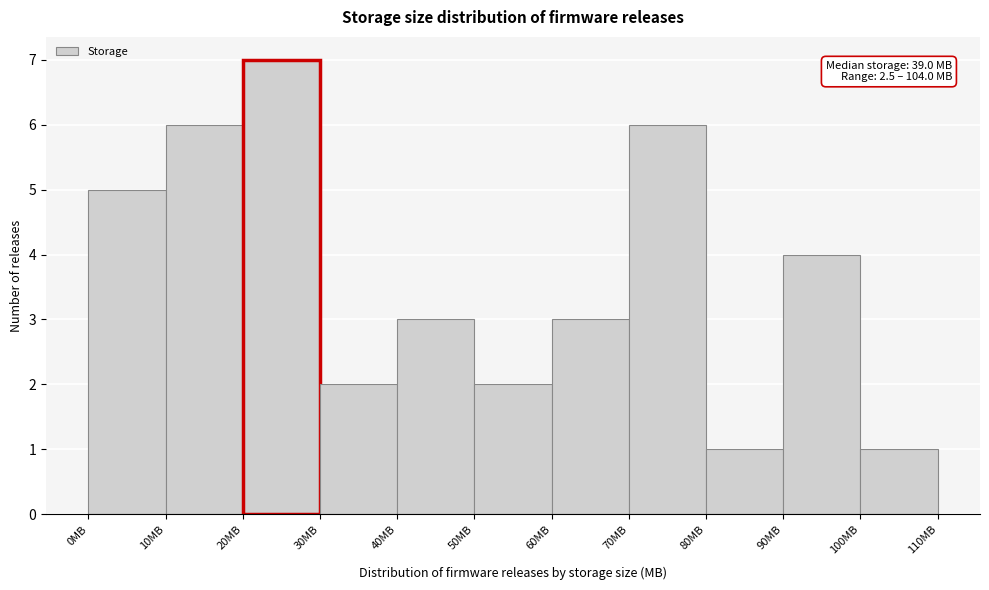

Which range on the x-axis has the tallest bar?

20 to 30